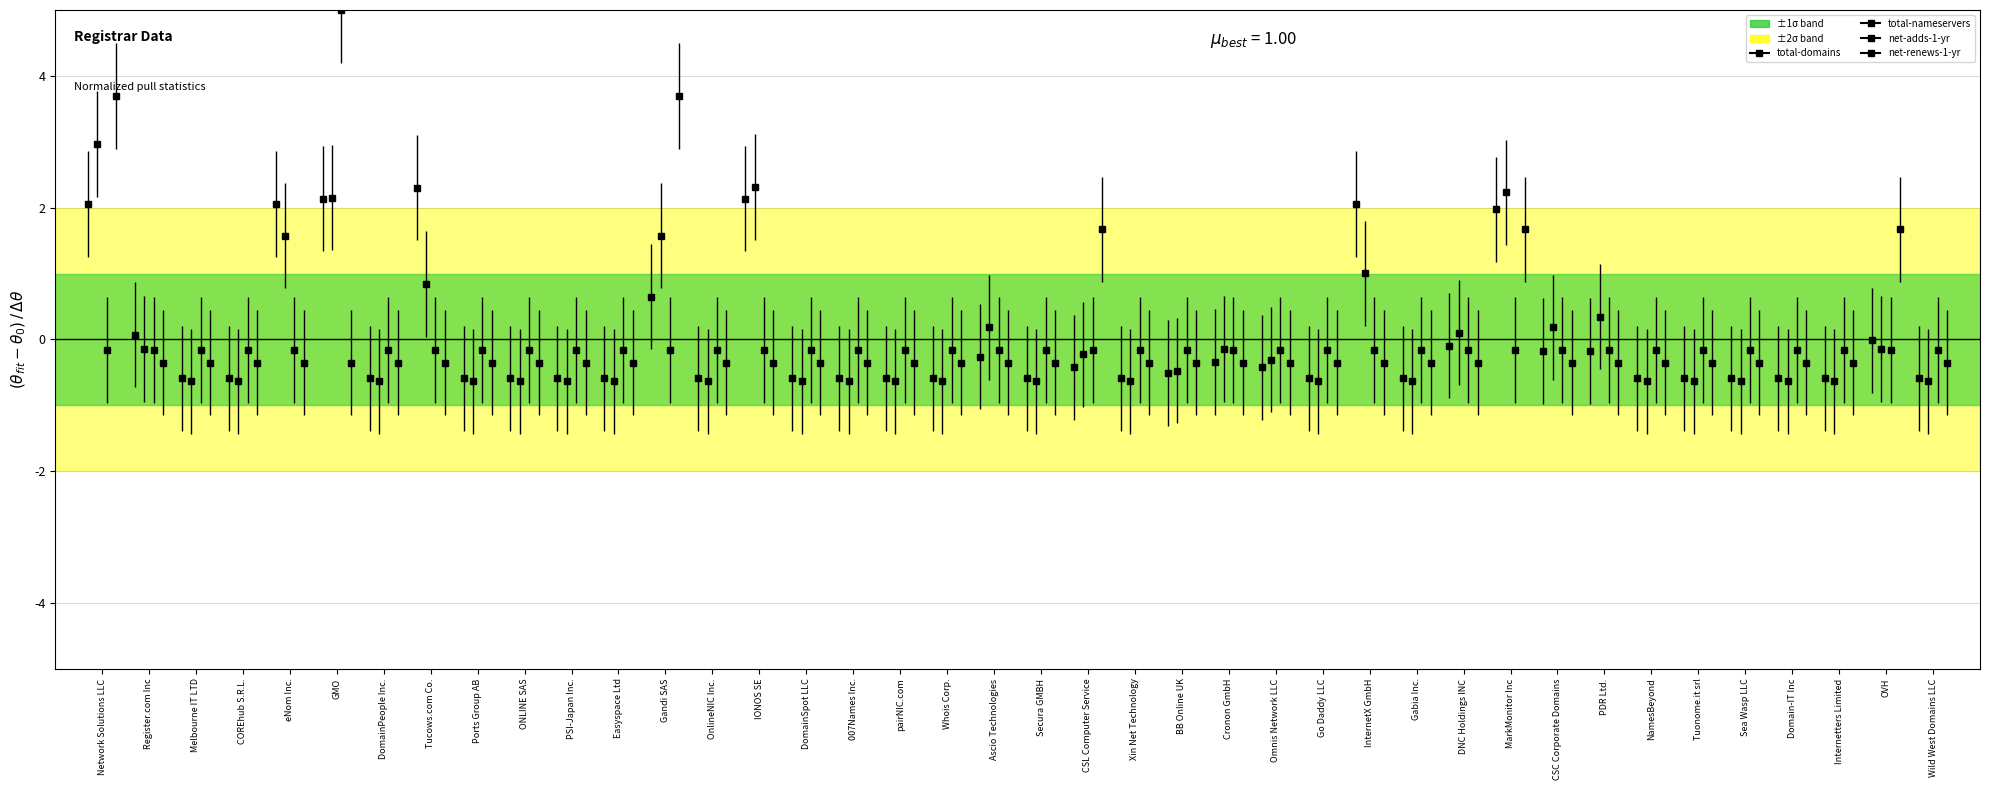

What is the approximate value of total-domains at DomainPeople Inc.?

-0.6